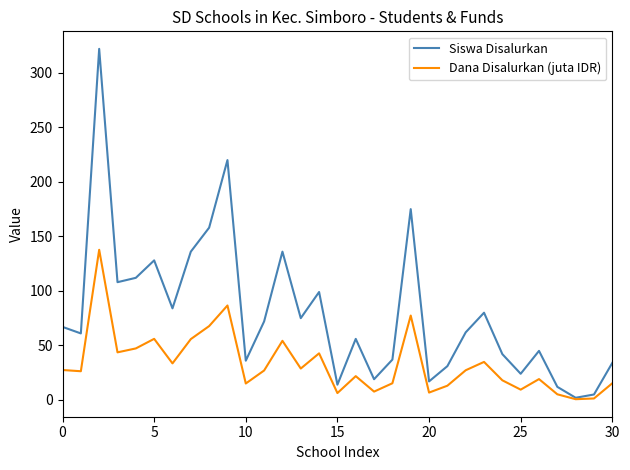

What is the difference between the second highest and second lowest values in the Siswa Disalurkan series?

215.0